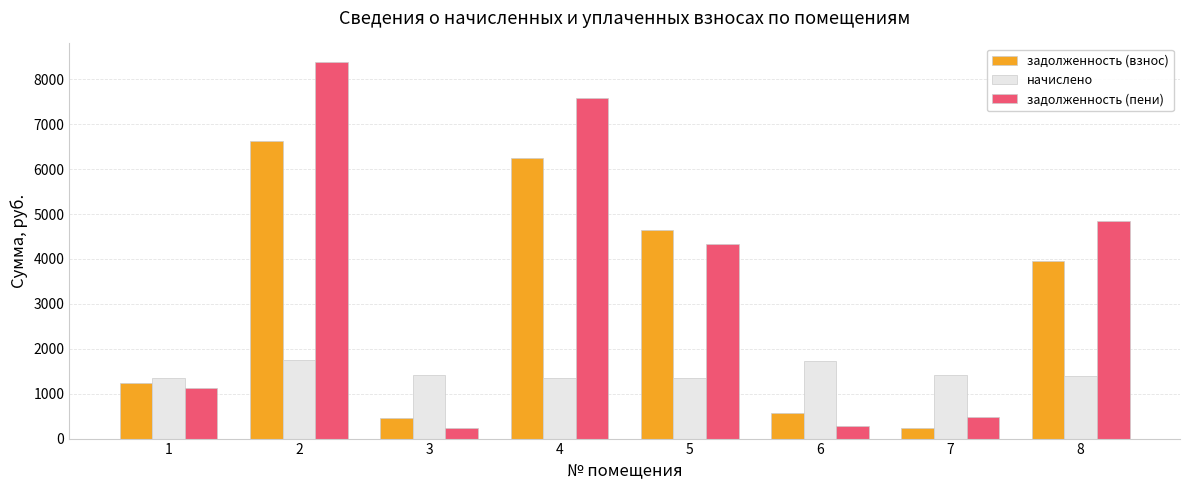

Read the начислено value at 3.

1415.9